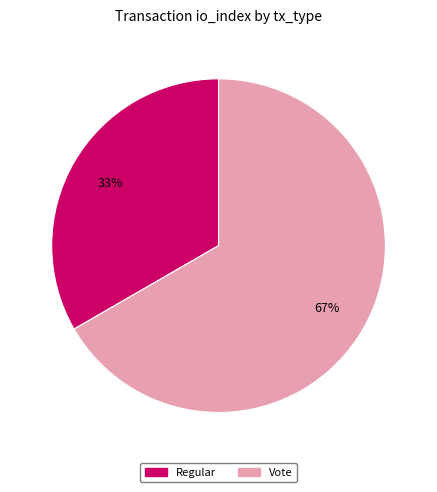

How many segments does this pie chart have?

2